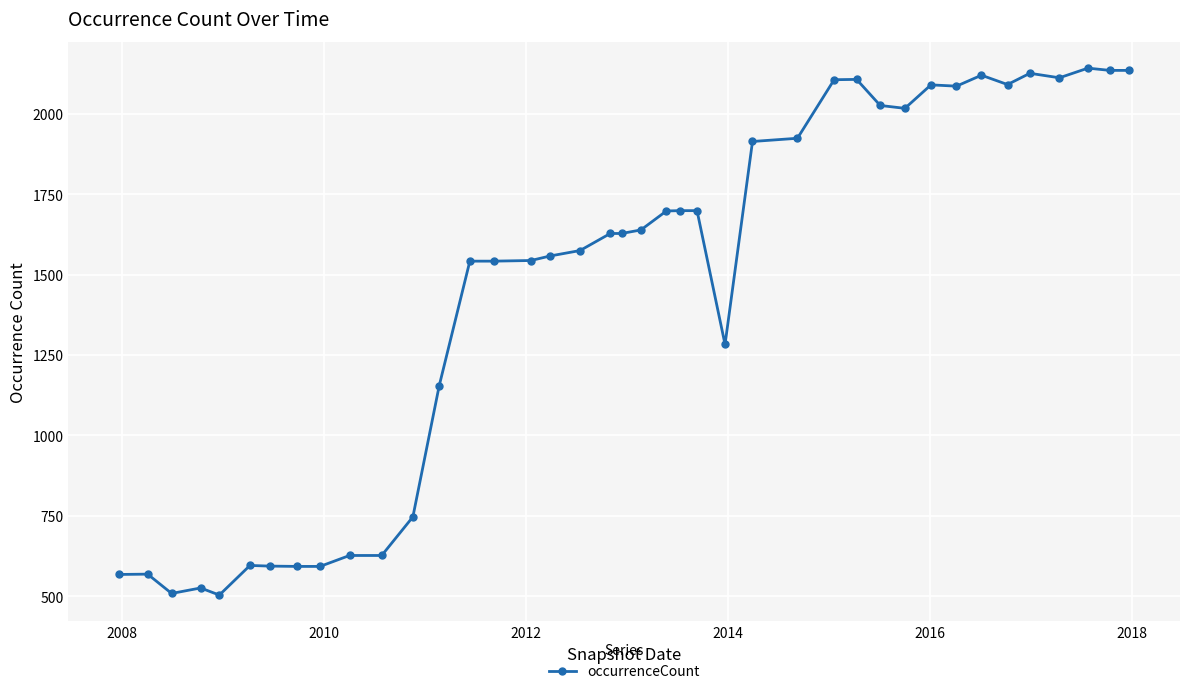

What is the value of the 39th point from the left?

2135